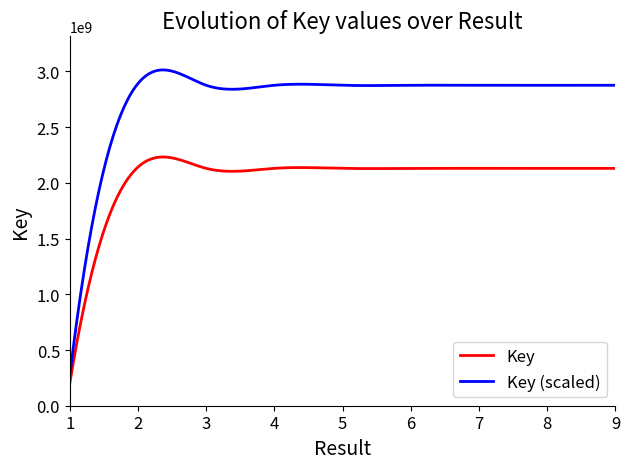

Which series has the largest total across all categories?

Key (scaled)